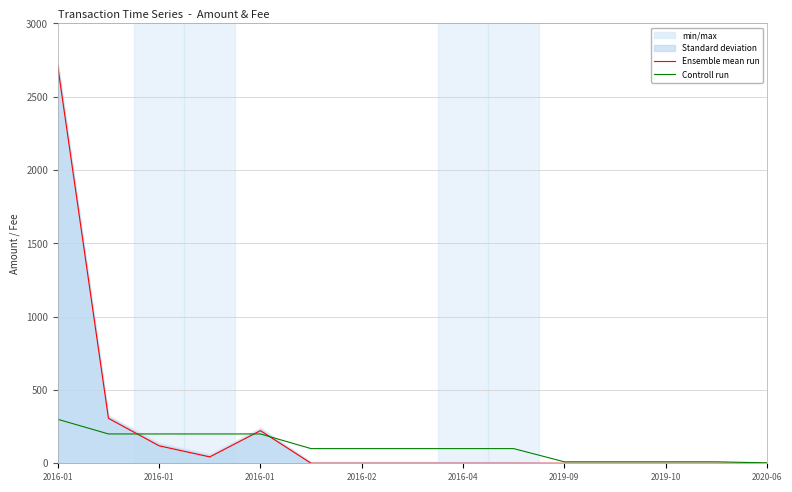

How many lines are shown in the chart?

2